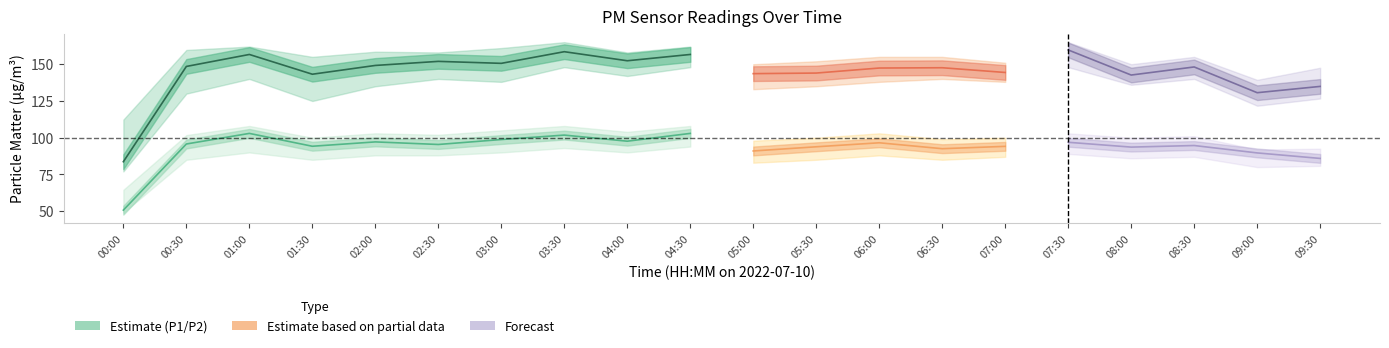

Read the P2 (PM2.5) value at 04:30.

102.9